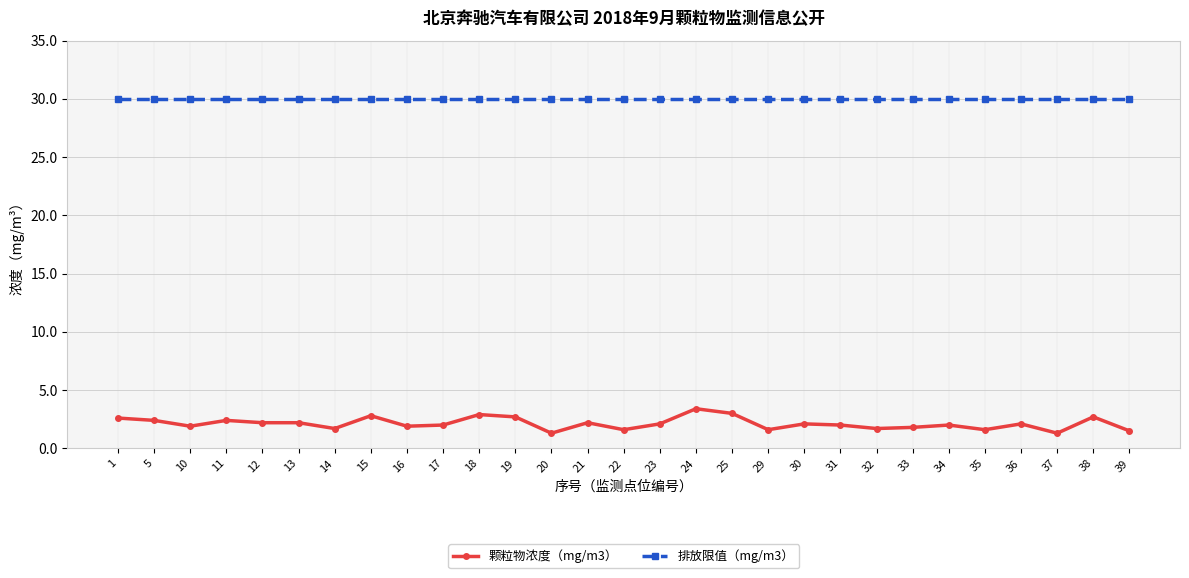

The value of 颗粒物浓度（mg/m3） at 37 is 1.3. True or false?

True